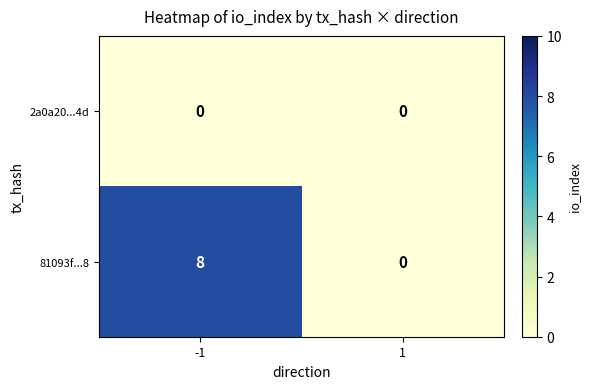

Rank the series by their maximum value, from lowest to highest.

2a0a20...4d, 81093f...8